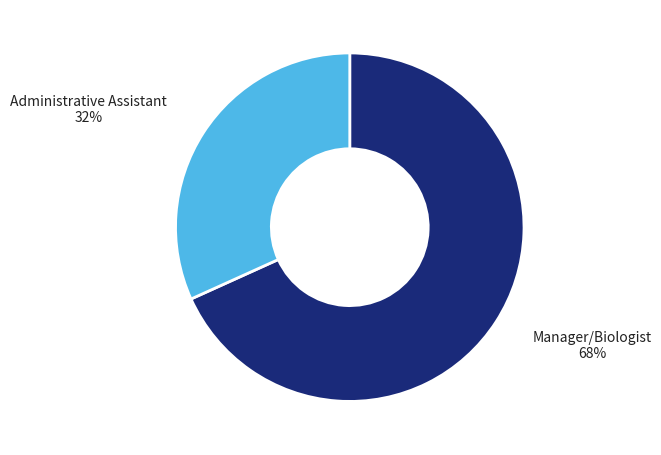

To the nearest percent, what is the average slice percentage?

50%